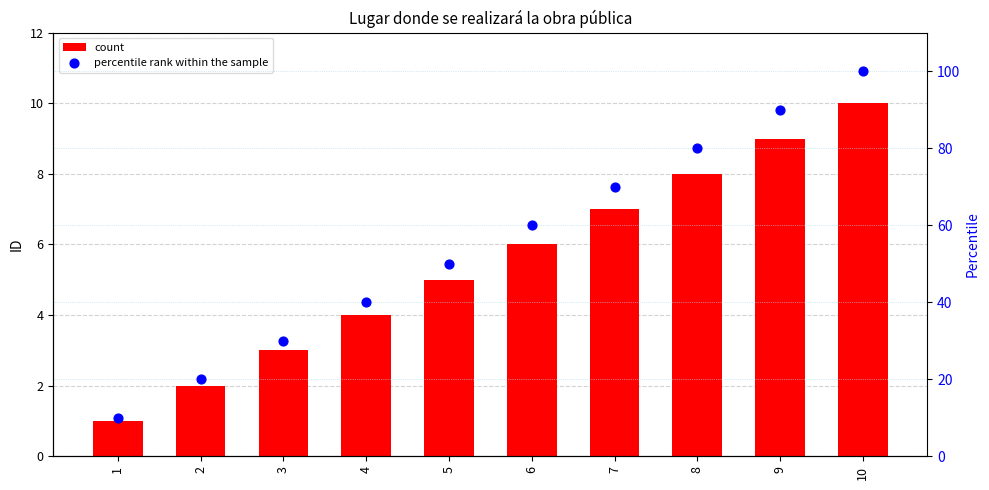

What is the total value across all series at 6?

66